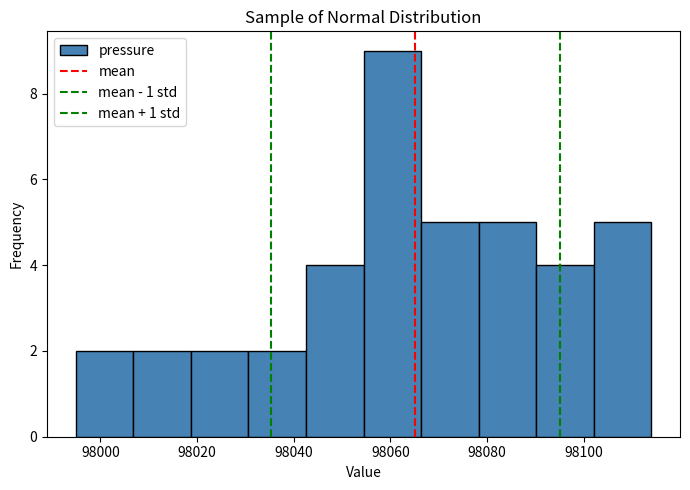

Reading left to right, transcribe this chart: for each bar, give the range it covers on the x-axis and its height. Neither the bar edges nor the heights are printed on the chart, so give them approximately, as read against the axes.

97994 to 98006: 2
98006 to 98018: 2
98018 to 98030: 2
98030 to 98042: 2
98042 to 98054: 4
98054 to 98066: 9
98066 to 98078: 5
98078 to 98090: 5
98090 to 98102: 4
98102 to 98114: 5